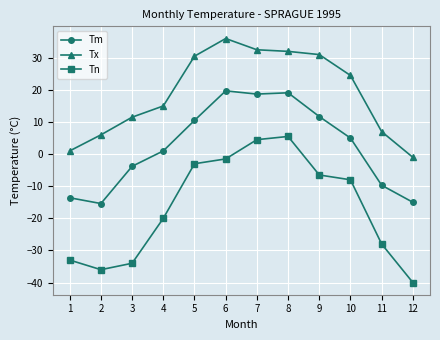

What is the sum of all Tm values?

28.2